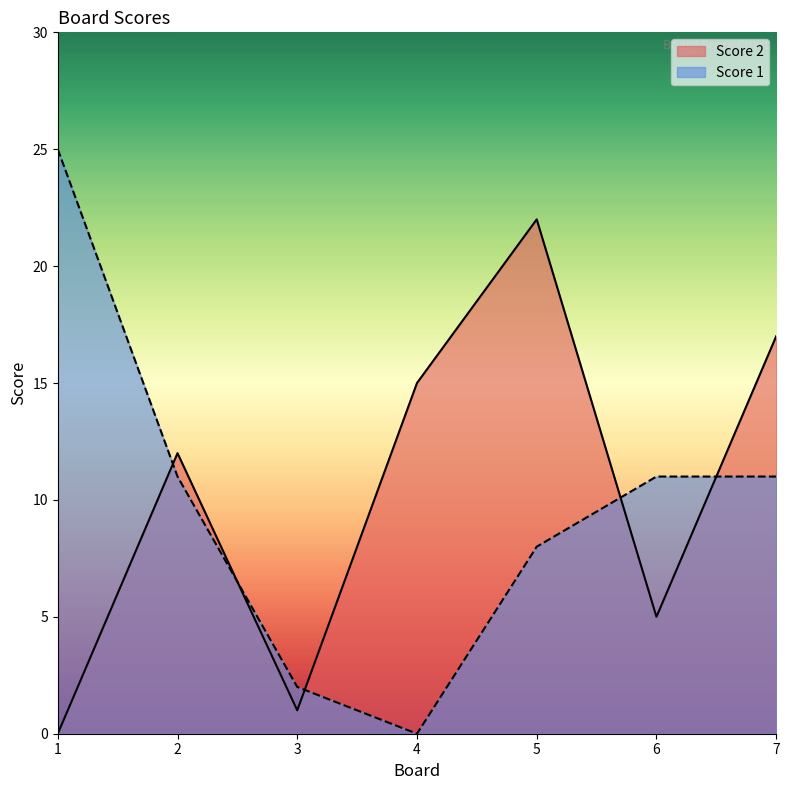

What is the difference between the highest and lowest values at 4?

15